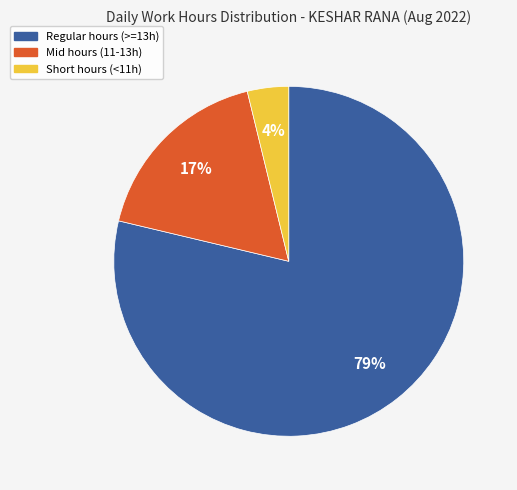

To the nearest percent, what is the average slice percentage?

33%